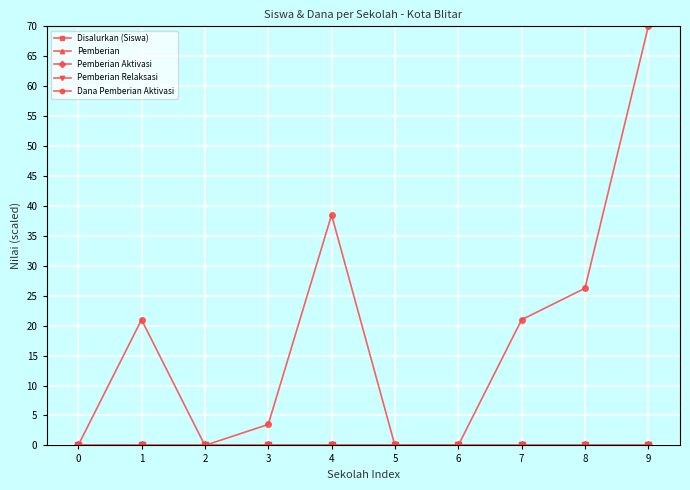

How many lines are shown in the chart?

5